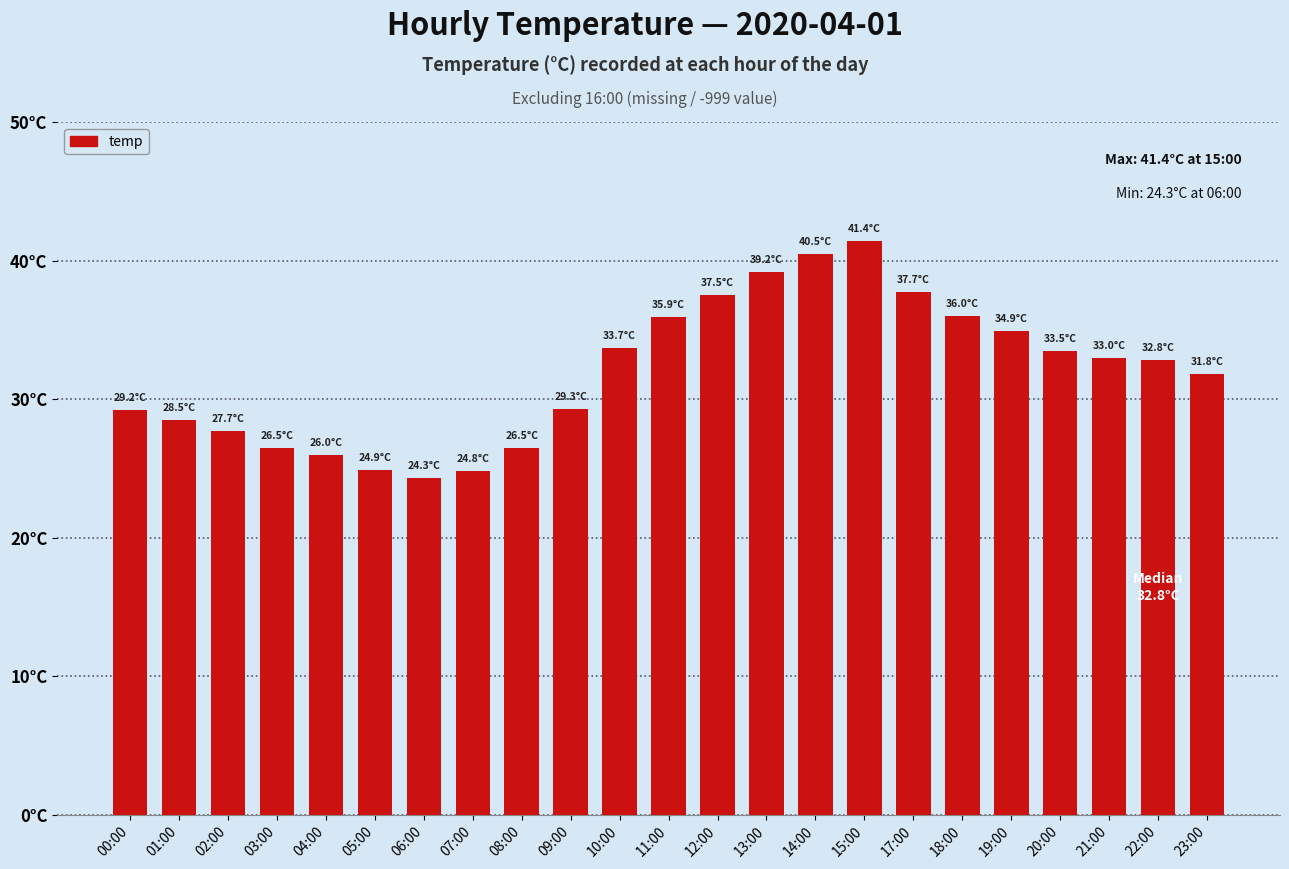

Reading left to right, transcribe all the data shown in this chart.

00:00=29.2	01:00=28.5	02:00=27.7	03:00=26.5	04:00=26.0	05:00=24.9	06:00=24.3	07:00=24.8	08:00=26.5	09:00=29.3	10:00=33.7	11:00=35.9	12:00=37.5	13:00=39.2	14:00=40.5	15:00=41.4	17:00=37.7	18:00=36.0	19:00=34.9	20:00=33.5	21:00=33.0	22:00=32.8	23:00=31.8